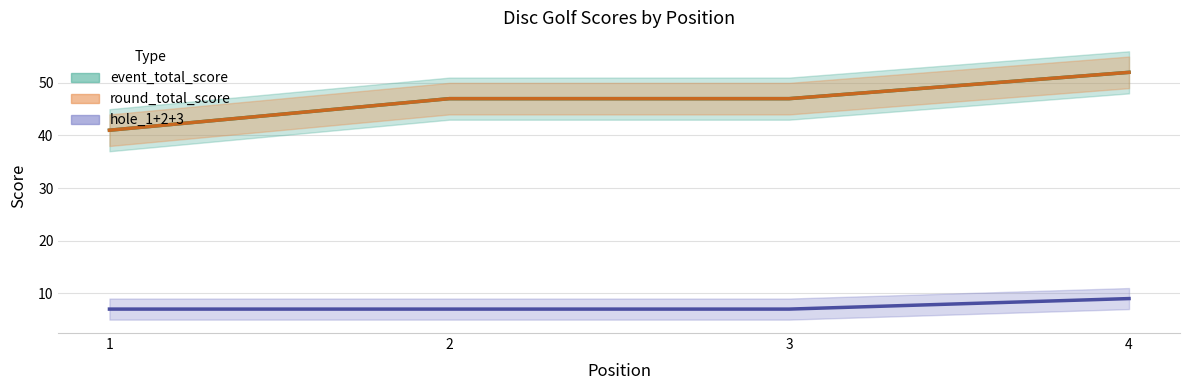

How many values in the round_total_score series exceed 47?

1